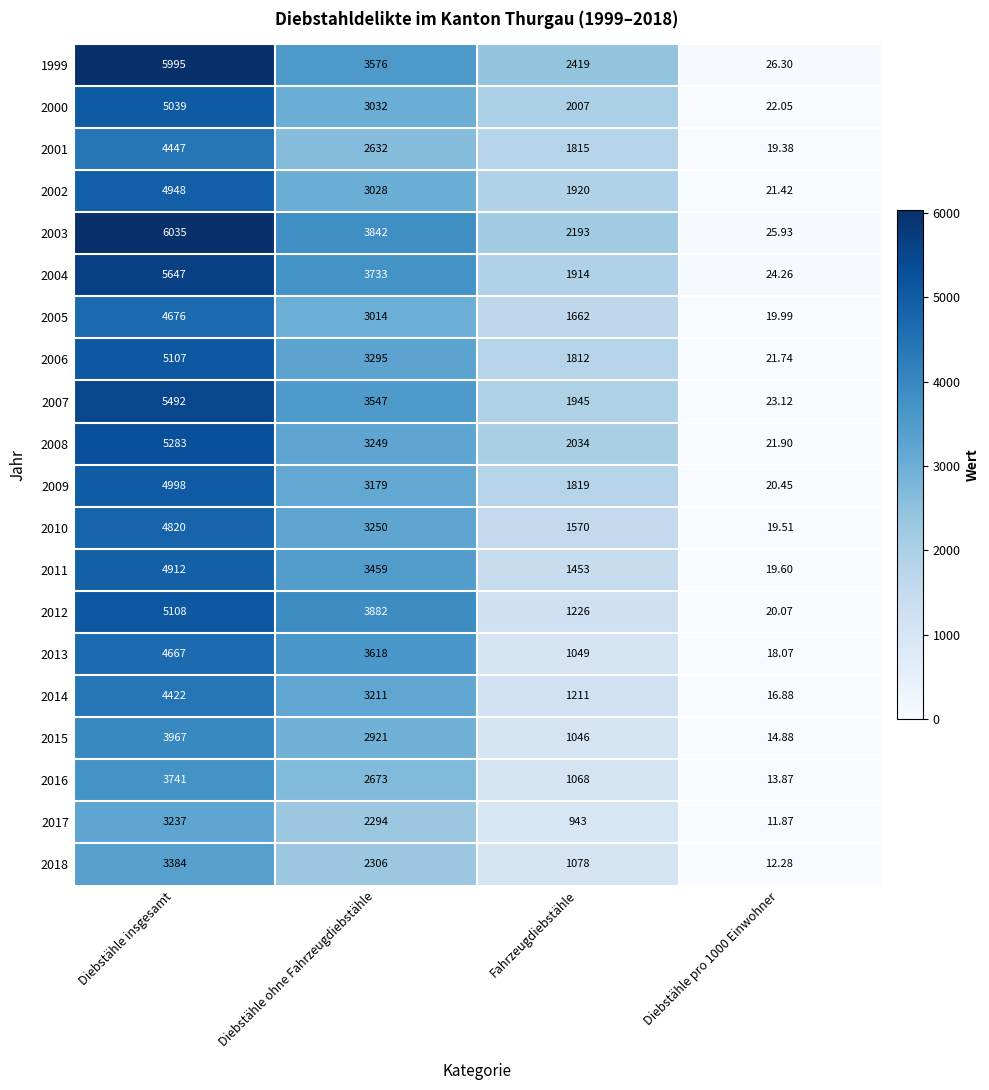

At which category does the chart reach its peak across all series?

Diebstähle insgesamt